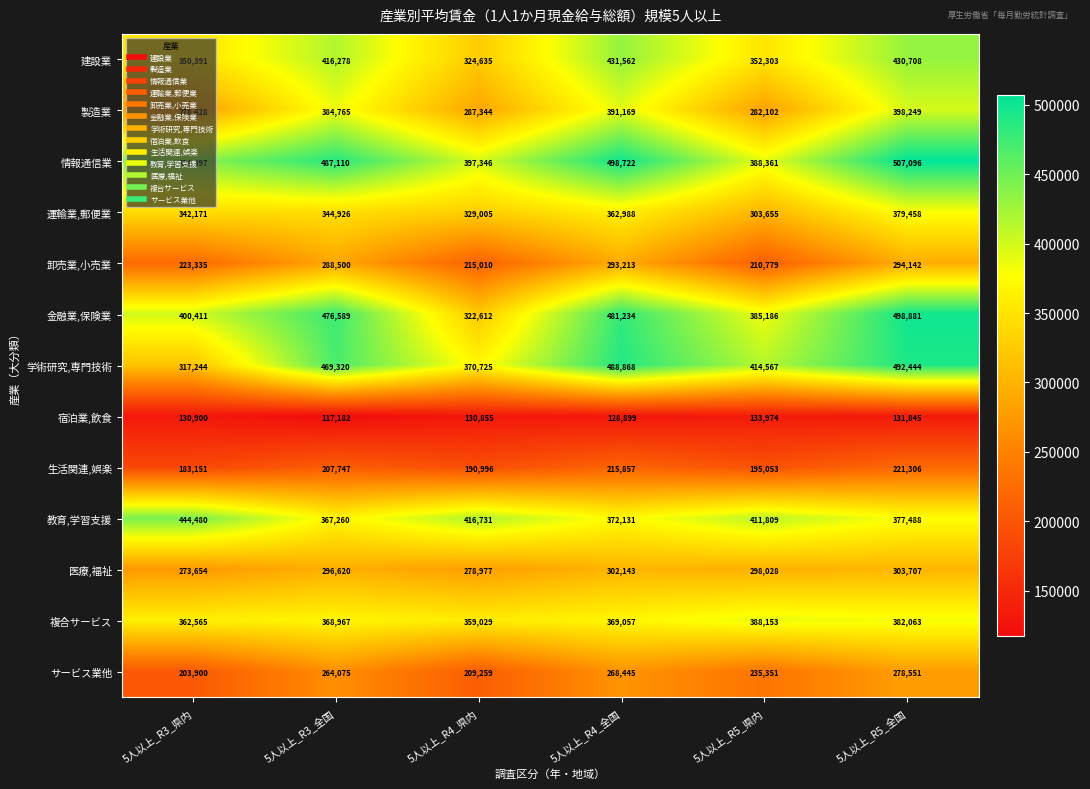

Which series has the widest spread of values?

金融業,保険業